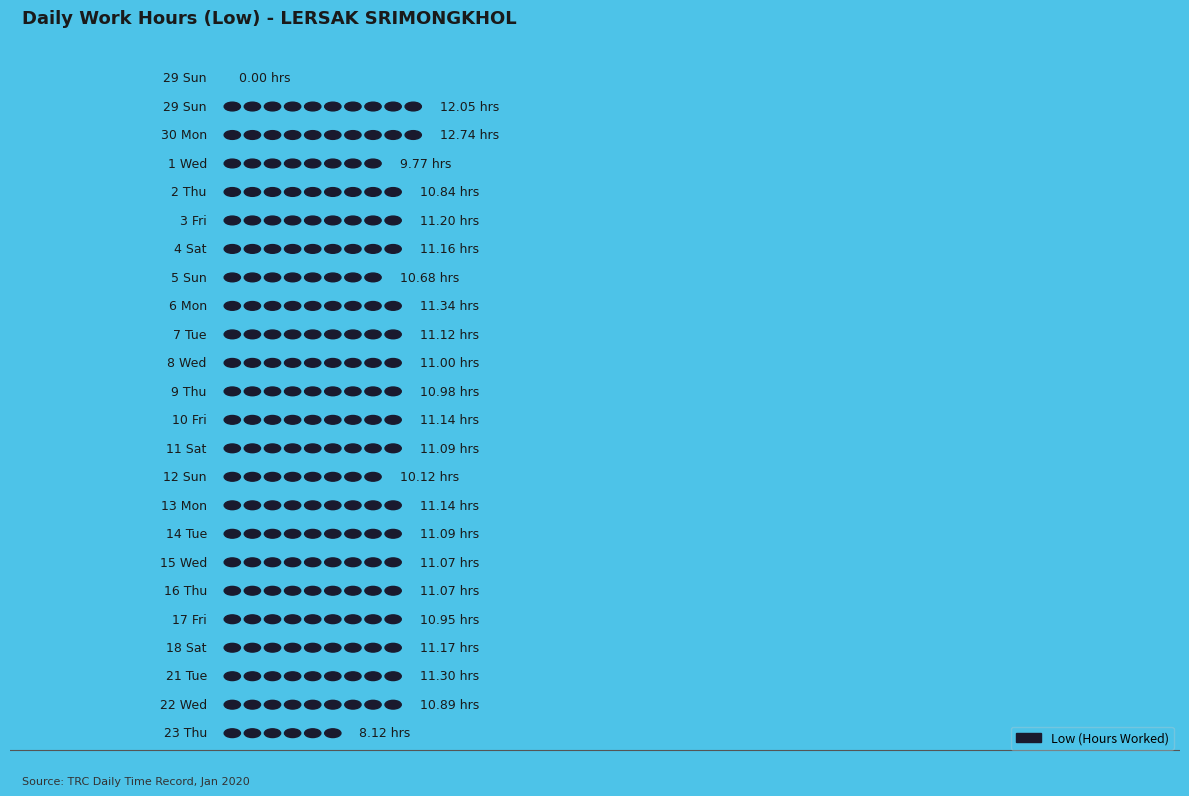

Count the number of values greater than 11.

14